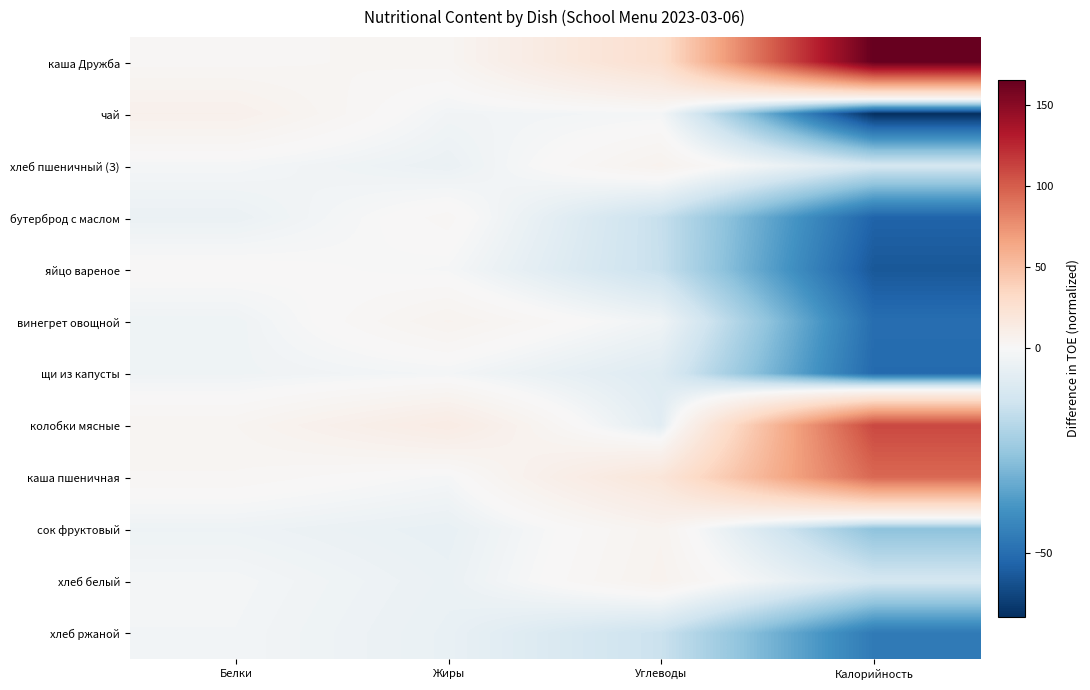

Which series has the largest range (max minus min)?

каша Дружба